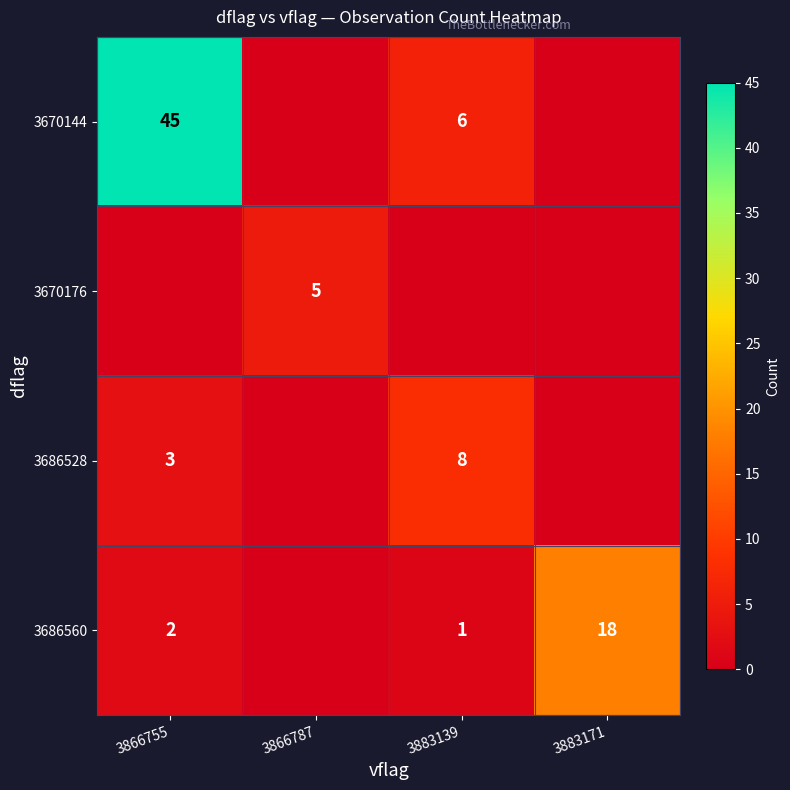

How many categories are shown in the chart?

4